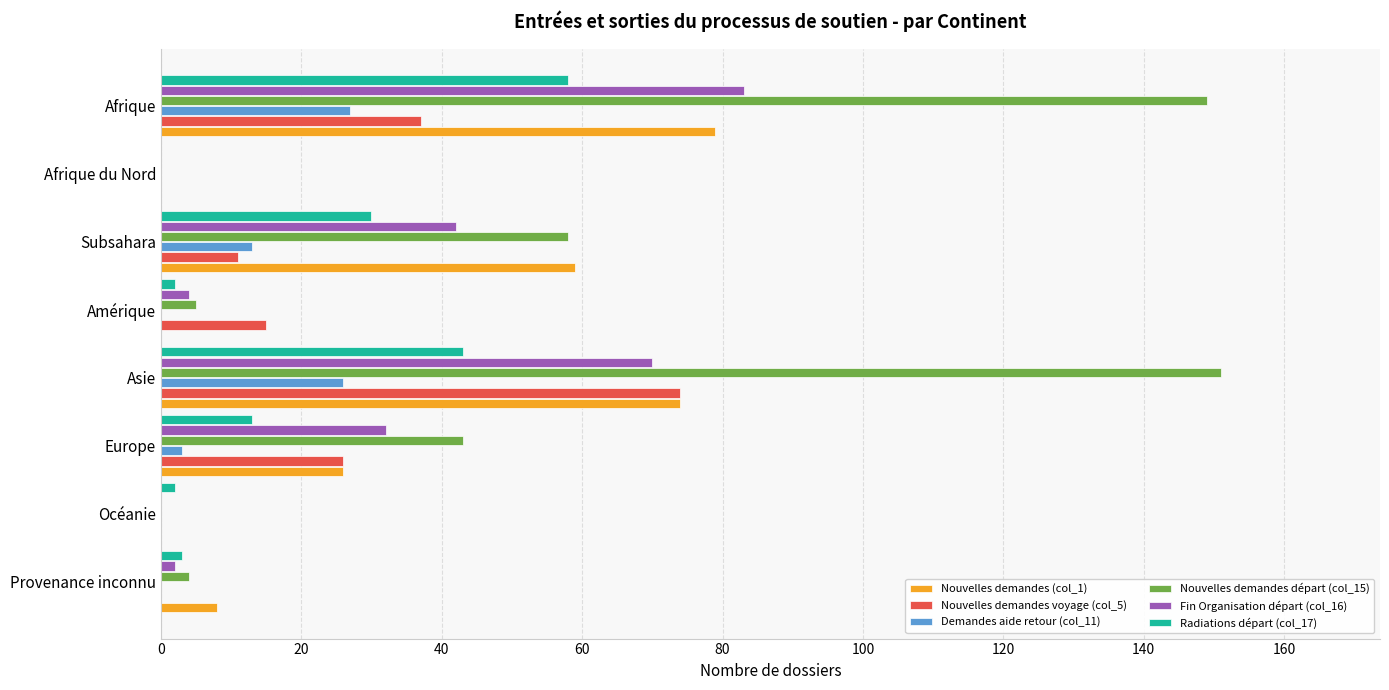

Which series has the largest range (max minus min)?

Nouvelles demandes départ (col_15)